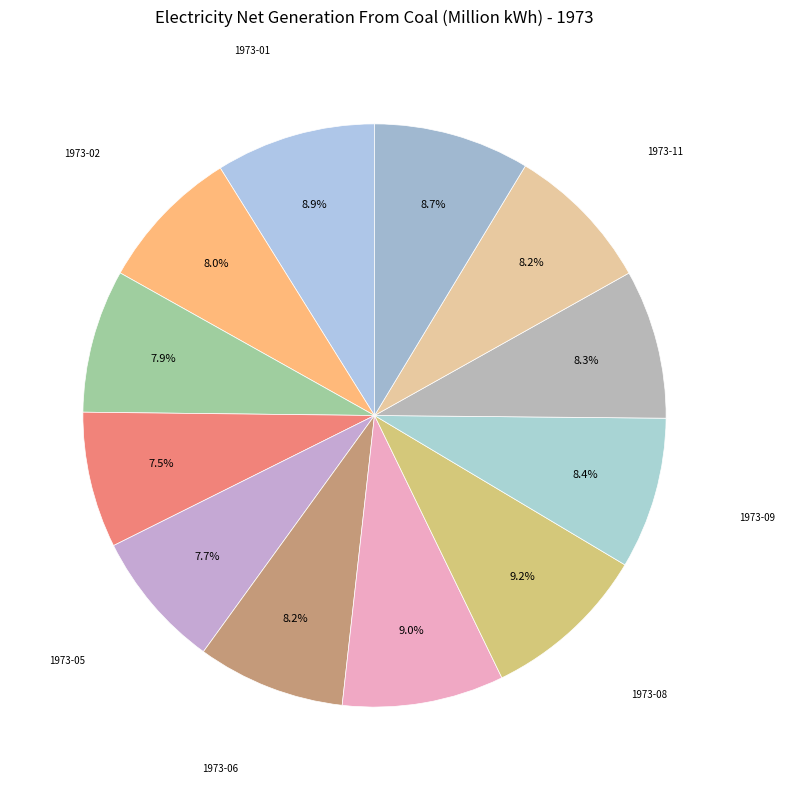

The 1973-08 slice represents 1% of the pie. True or false?

False